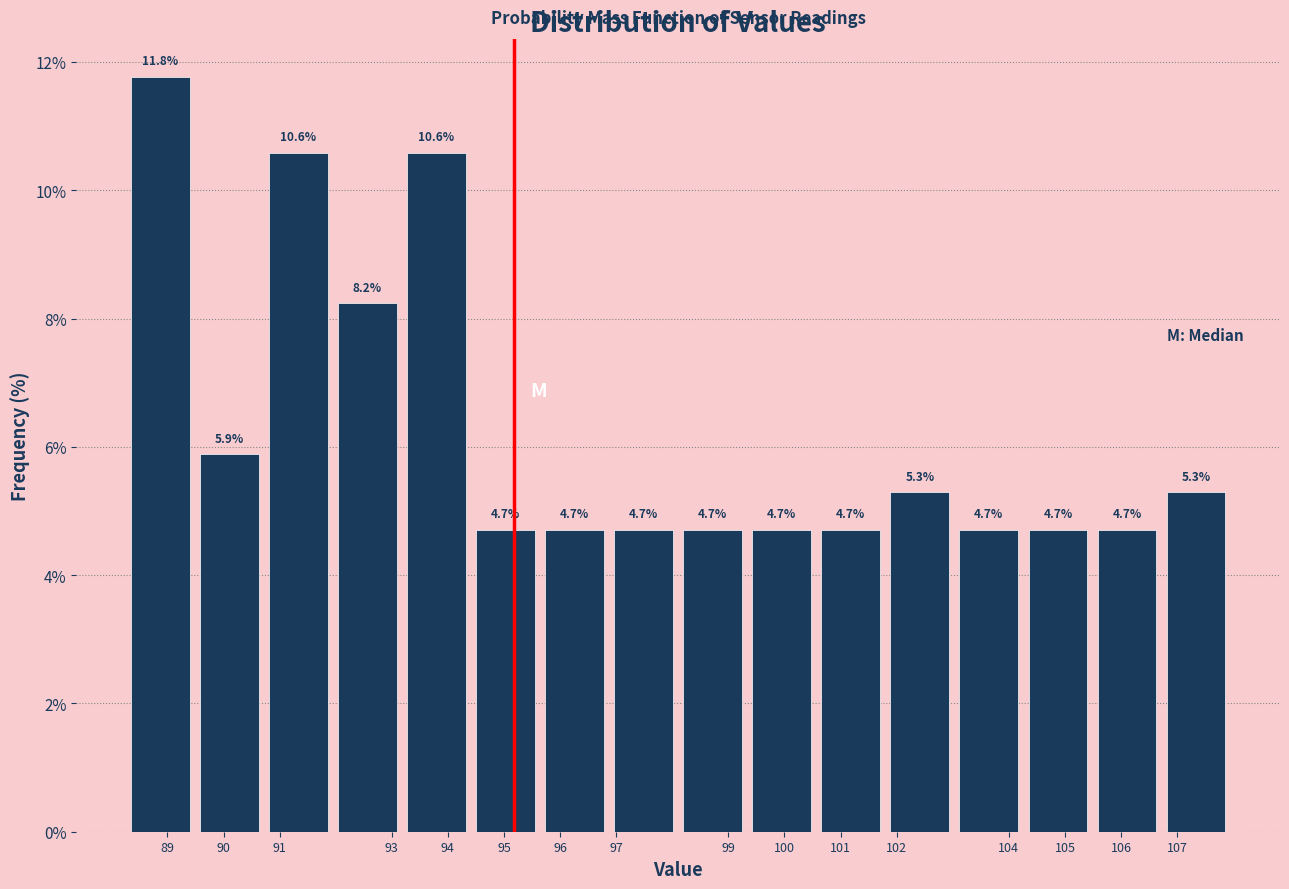

Reading left to right, list every bar in this chart as the range it spans on the x-axis followed by its height. The bar edges are not printed on the chart, so give them approximately, as read against the axis.

88.3 to 89.5: 11.8
89.5 to 90.7: 5.9
90.7 to 92.0: 10.6
92.0 to 93.2: 8.2
93.2 to 94.4: 10.6
94.4 to 95.6: 4.7
95.6 to 96.9: 4.7
96.9 to 98.1: 4.7
98.1 to 99.3: 4.7
99.3 to 100.6: 4.7
100.6 to 101.8: 4.7
101.8 to 103.0: 5.3
103.0 to 104.3: 4.7
104.3 to 105.5: 4.7
105.5 to 106.7: 4.7
106.7 to 108.0: 5.3